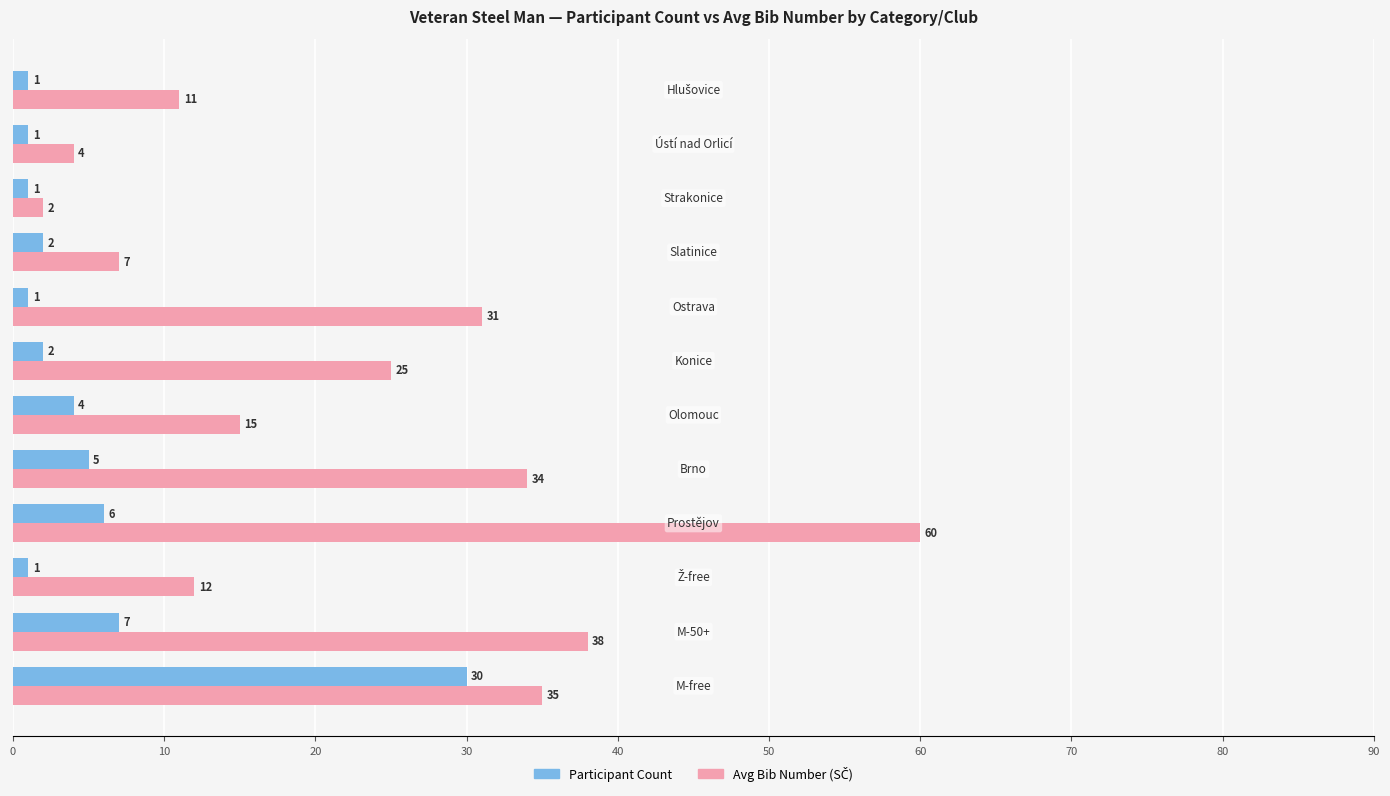

At how many categories does at least one series exceed 16?

6